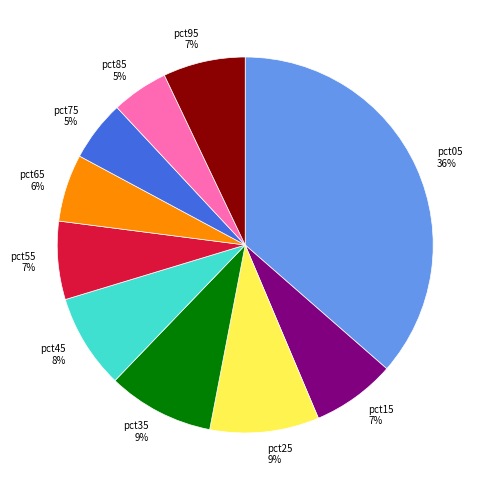

Is it true that pct95 is 18% of the pie?

False